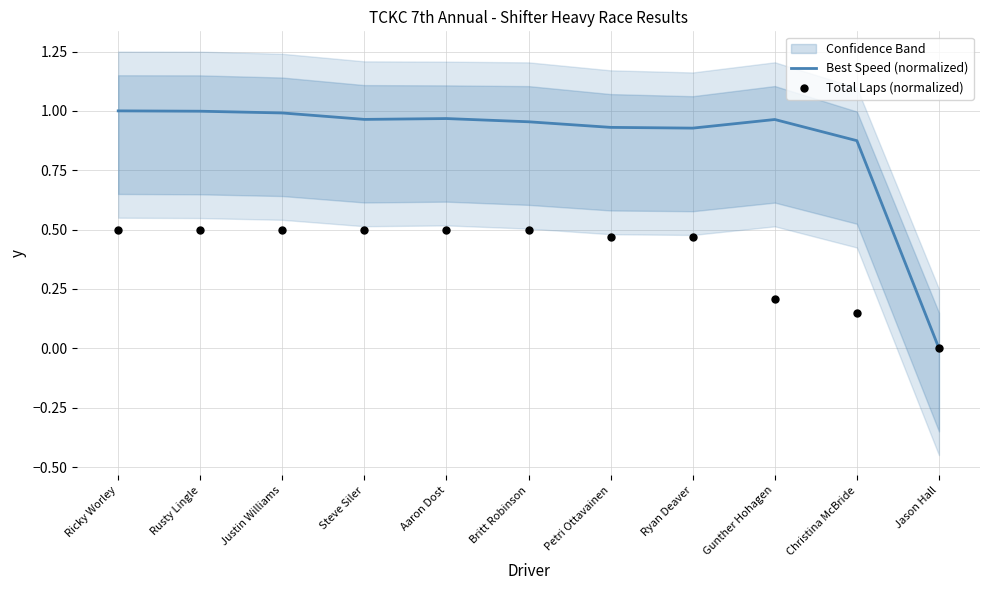

Which series contains the highest Y value?

Best Speed (normalized)